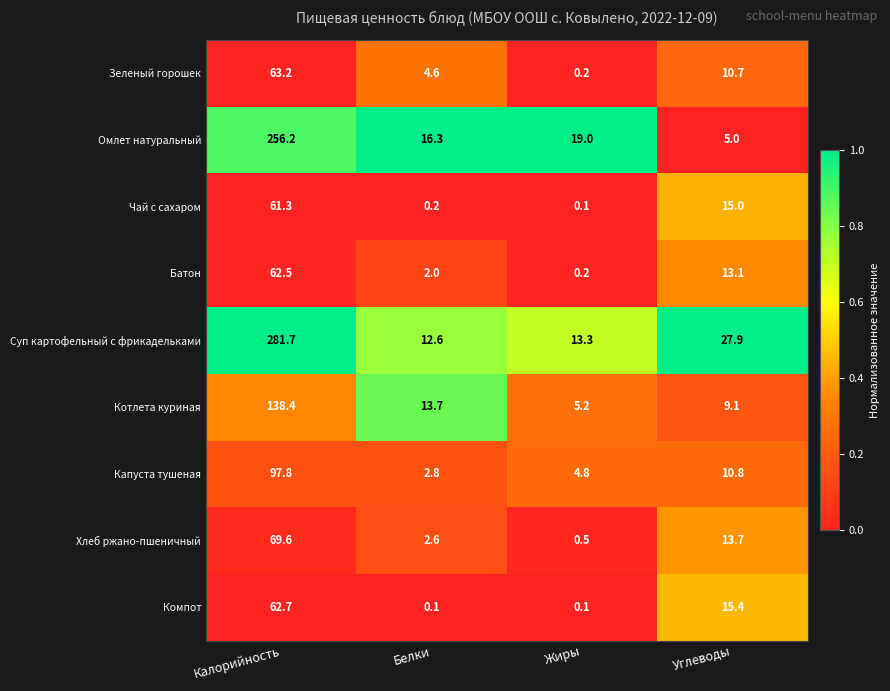

Is it true that Омлет натуральный equals 6.0 at Жиры?

False